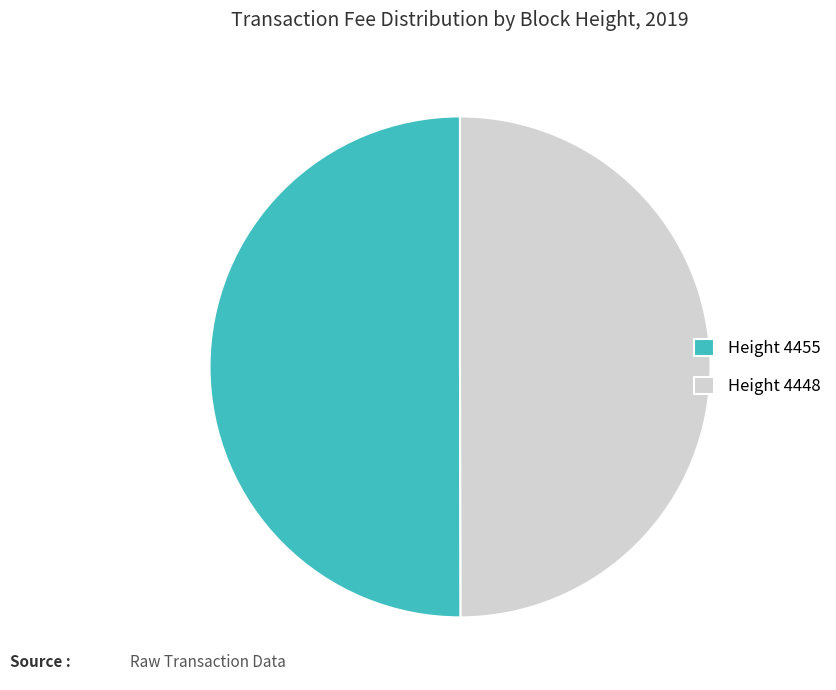

True or false: Height 4448 accounts for 45% of the total.

False